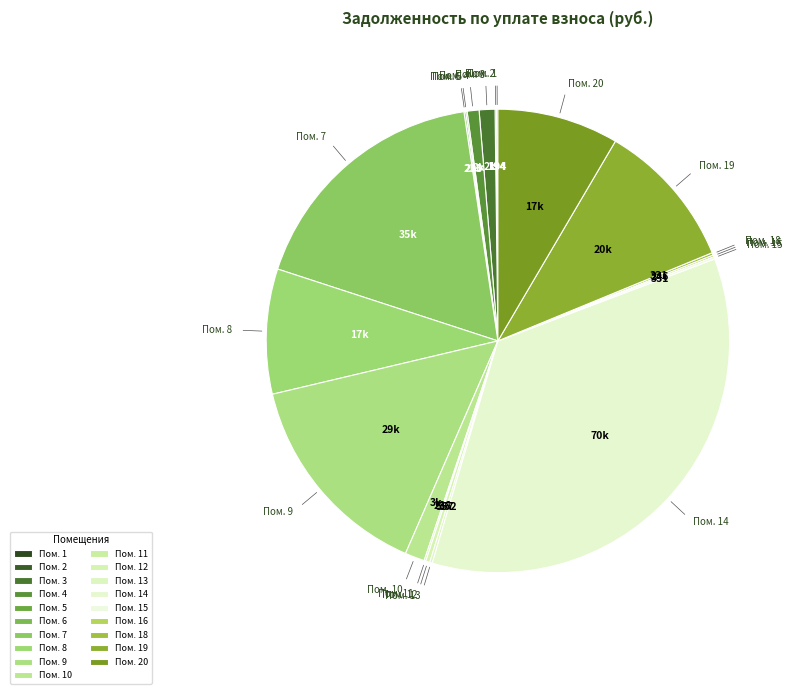

Is there any slice that represents more than half of the pie?

No